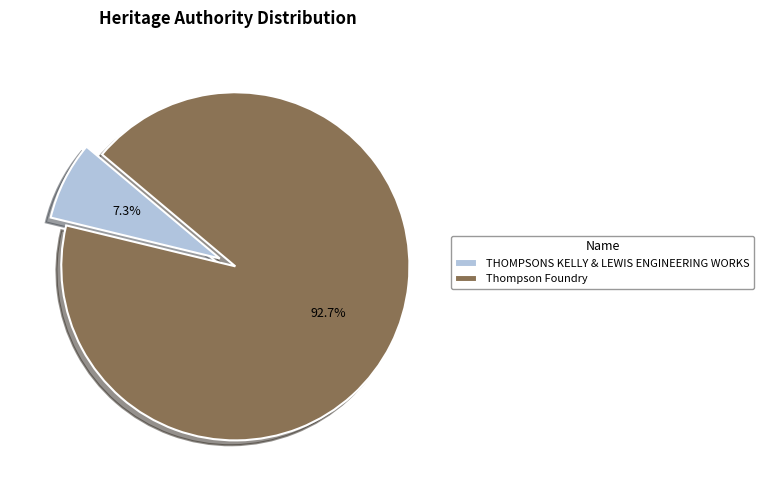

Rank the categories by value from highest to lowest.

Thompson Foundry, THOMPSONS KELLY & LEWIS ENGINEERING WORKS